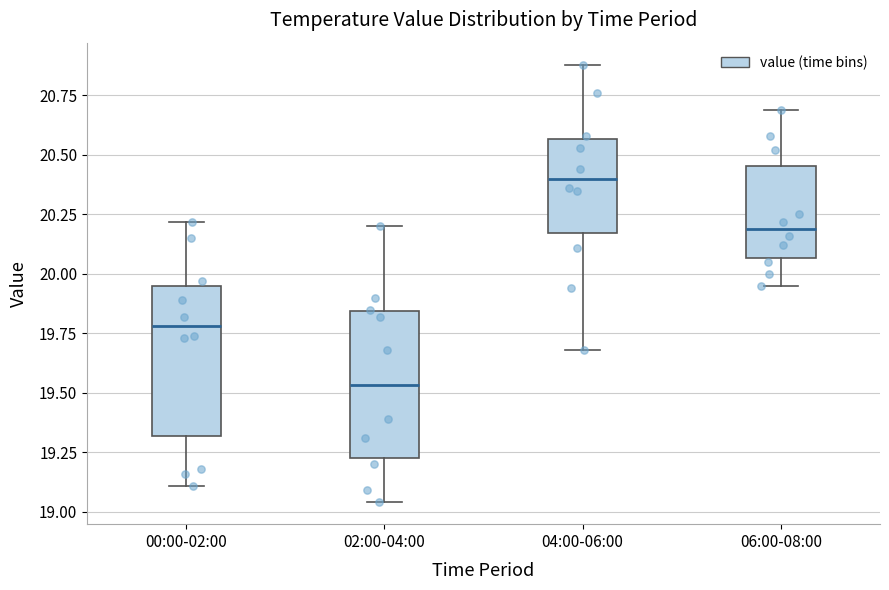

Reading left to right, transcribe this box plot: for each box, give where its median line is, the range the box spans, and where its two whiskers end, as read against the y-axis. The values are not printed on the chart, so give them approximately, as read against the axis.

00:00-02:00: median 19.80, box 19.30 to 19.95, whiskers 19.10 to 20.20
02:00-04:00: median 19.55, box 19.25 to 19.85, whiskers 19.05 to 20.20
04:00-06:00: median 20.40, box 20.15 to 20.55, whiskers 19.70 to 20.90
06:00-08:00: median 20.20, box 20.05 to 20.45, whiskers 19.95 to 20.70